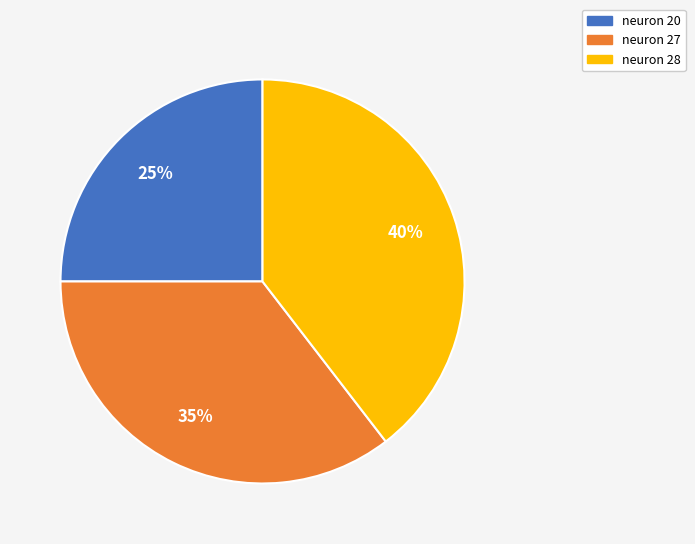

Does any single category account for the majority?

No